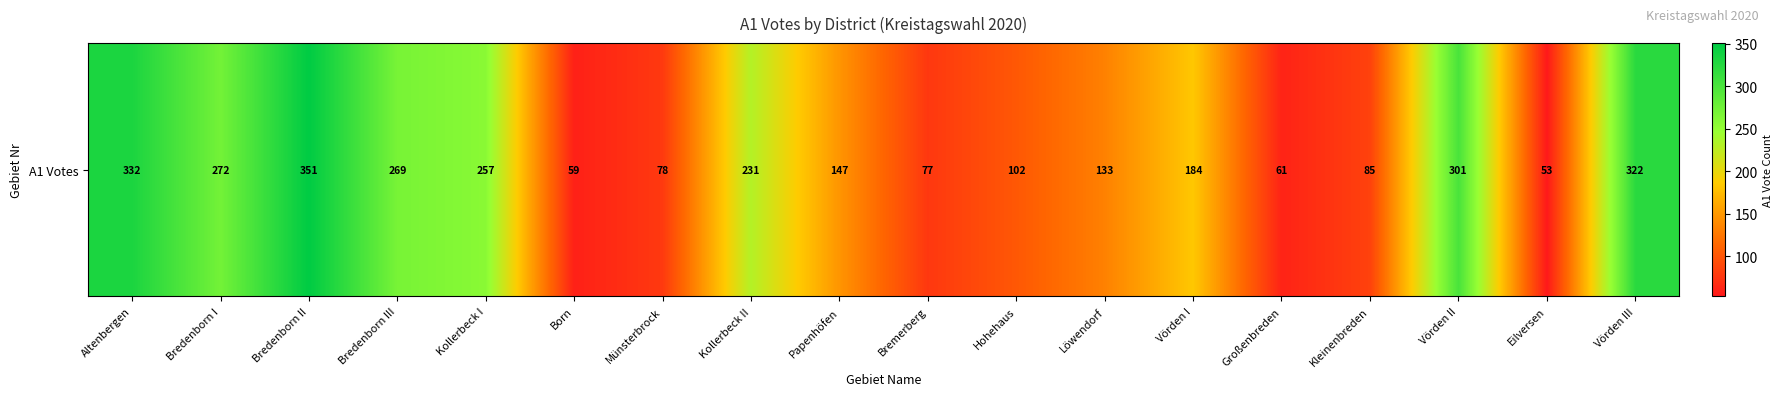

Reading left to right, what are all the values shown in this chart?

332	272	351	269	257	59	78	231	147	77	102	133	184	61	85	301	53	322